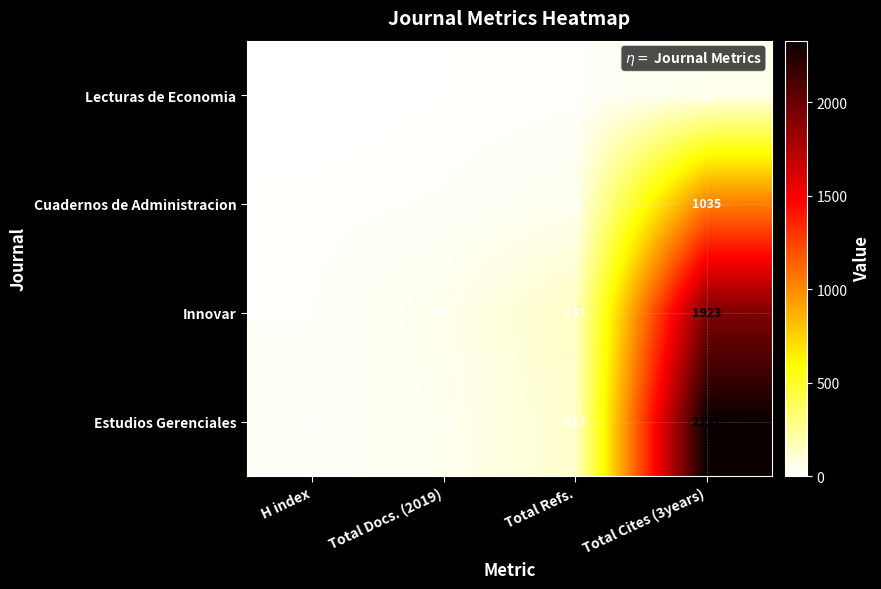

Reading right to left, extract all data points from this chart.

Lecturas de Economia: 46	15	9	0
Cuadernos de Administracion: 1035	39	20	13
Innovar: 1923	137	45	18
Estudios Gerenciales: 2331	117	38	20